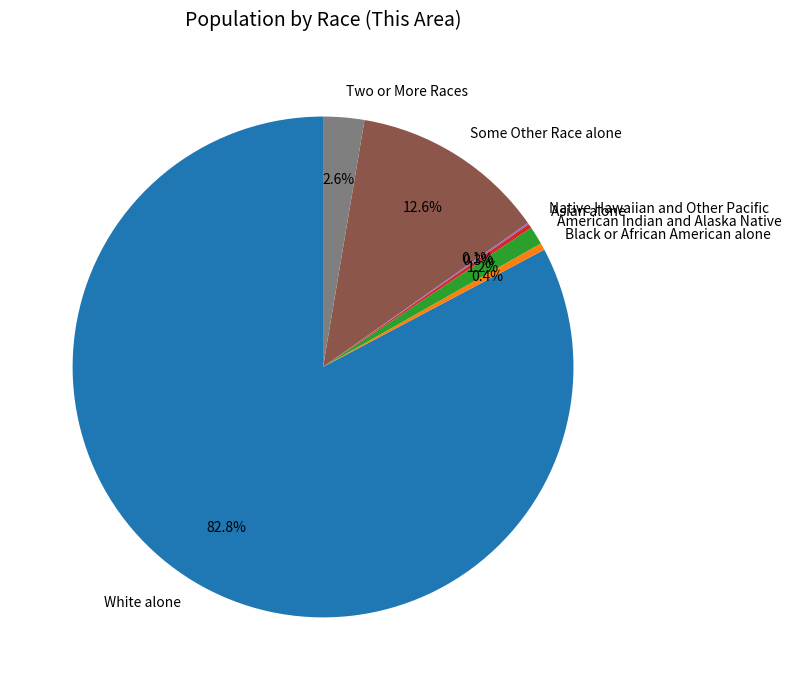

How much of the chart is everything except Two or More Races?

97.4%